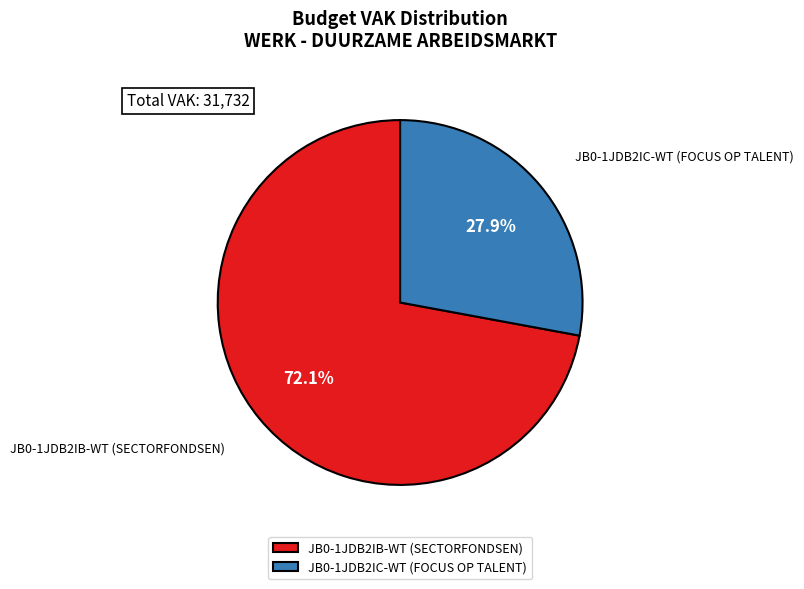

Which category has the biggest portion of the pie?

JB0-1JDB2IB-WT (SECTORFONDSEN)